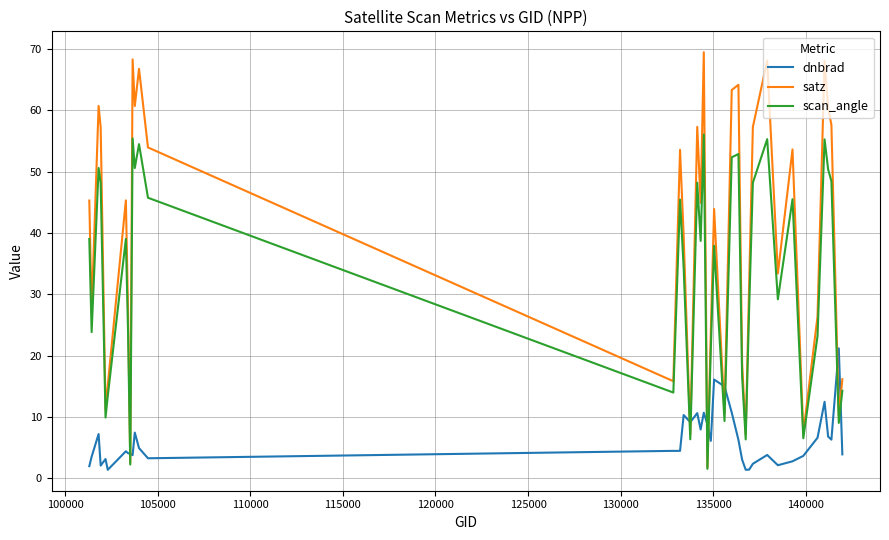

Which series ends up on top after the final intersection of scan_angle and dnbrad?

scan_angle